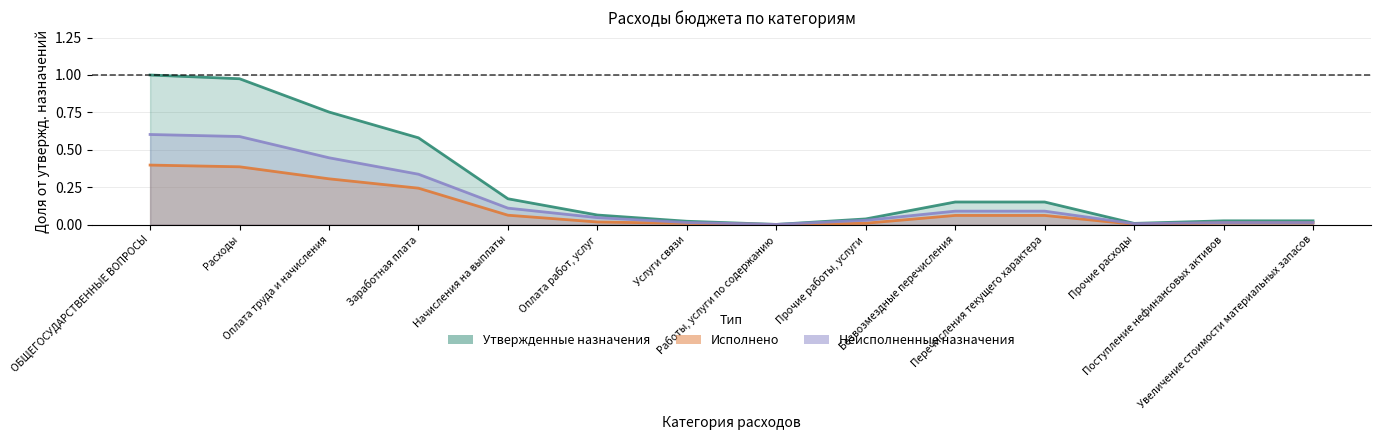

What position from the right is Работы, услуги по содержанию?

7